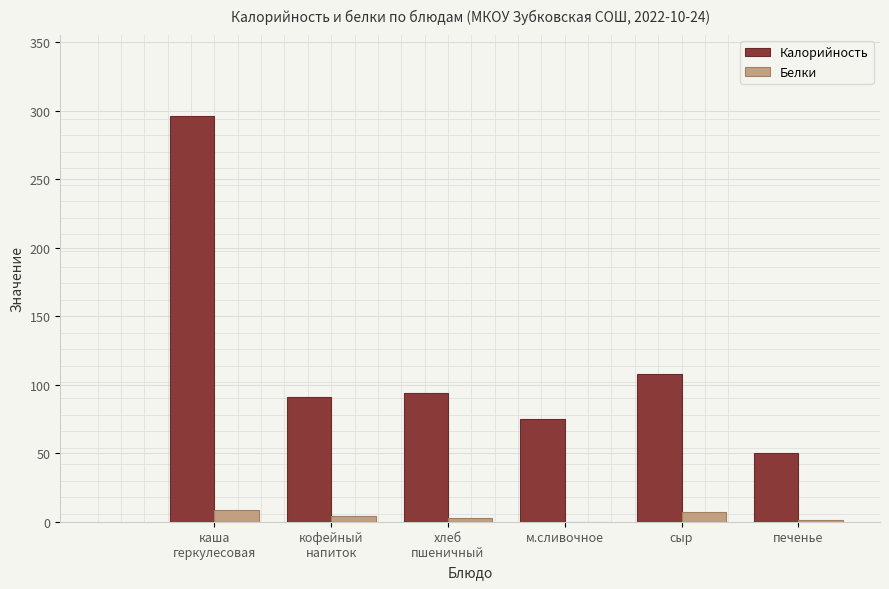

What is the sum of all Калорийность values?

713.4